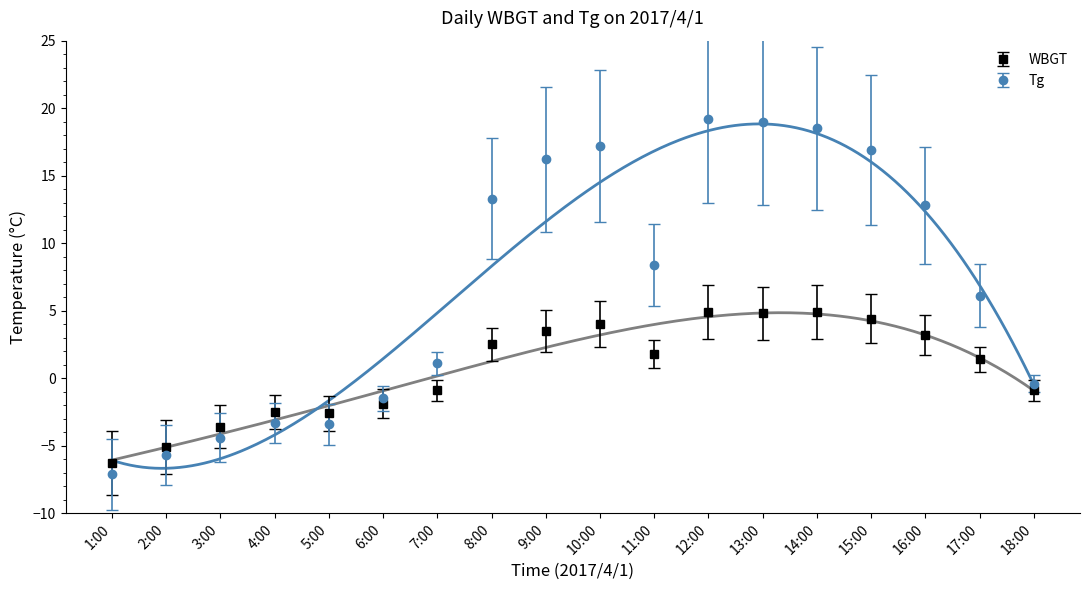

What is the value of the WBGT point at the 15th from the left?

4.4